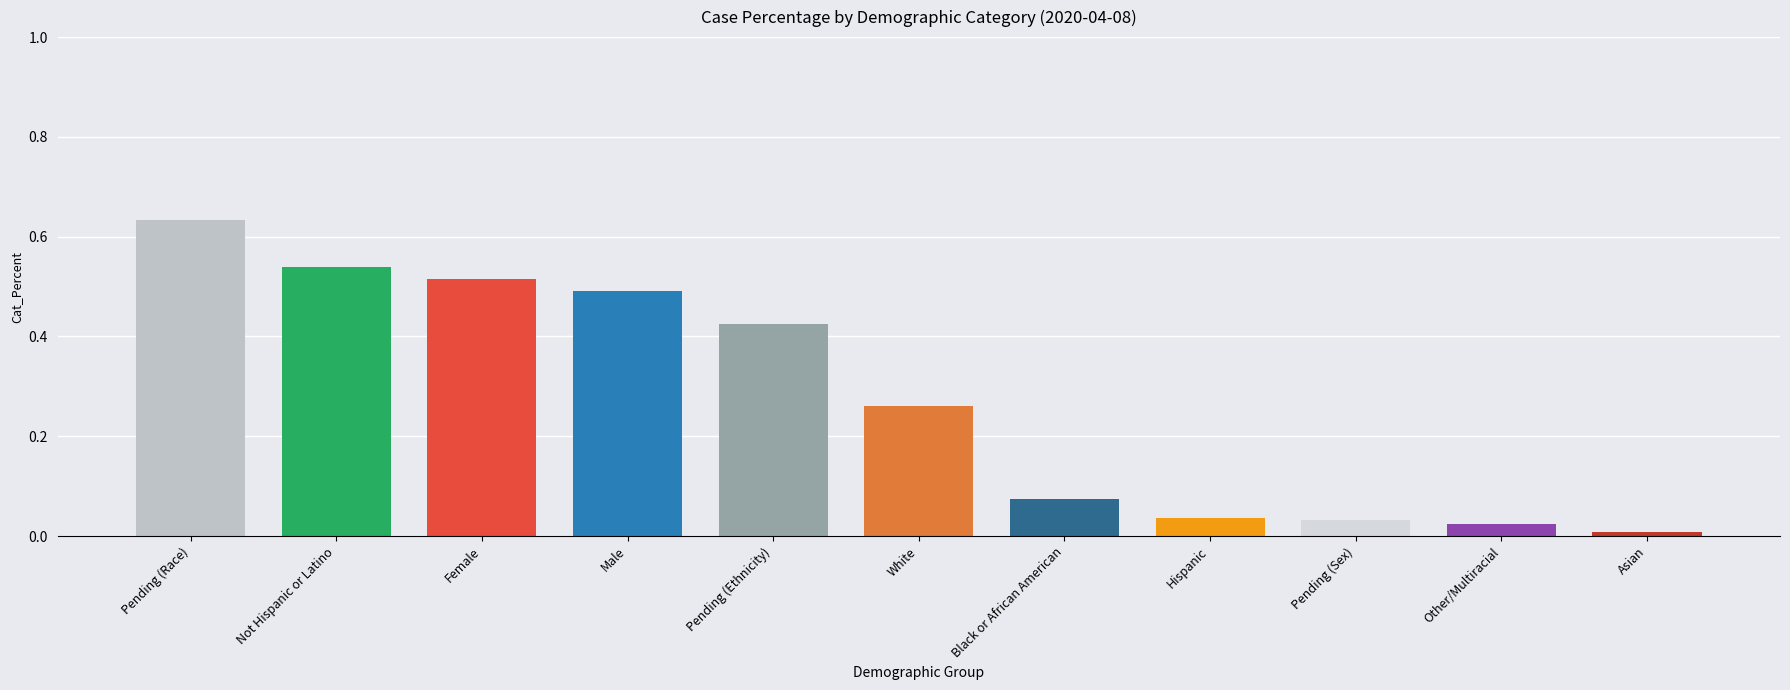

List the labels in order of value, smallest first.

Asian, Other/Multiracial, Pending (Sex), Hispanic, Black or African American, White, Pending (Ethnicity), Male, Female, Not Hispanic or Latino, Pending (Race)